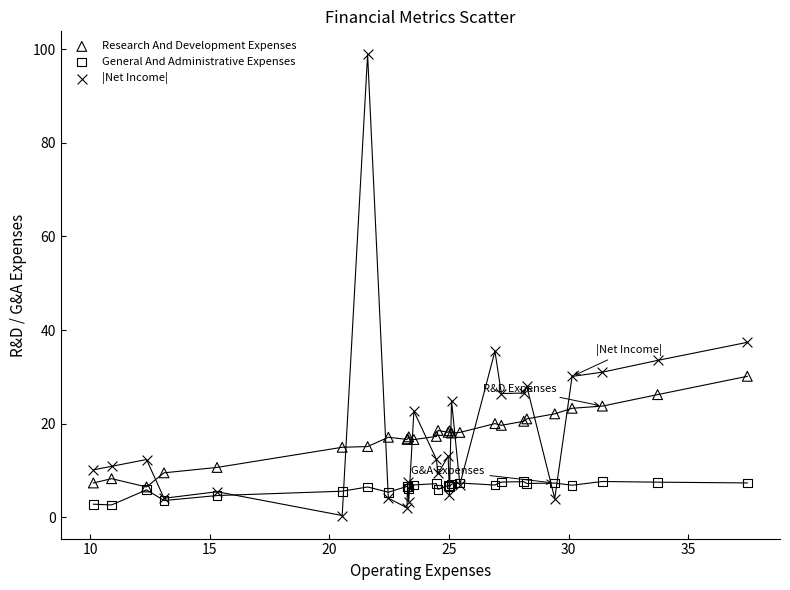

In the |Net Income| series, what Y value is closest to 49?

37.4